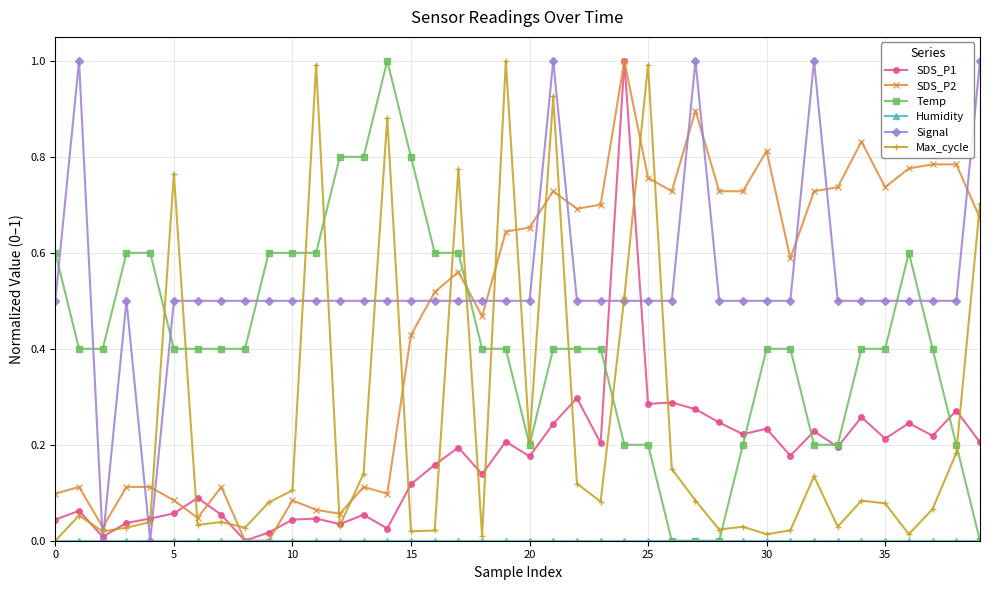

What is the maximum value for Signal?

1.0